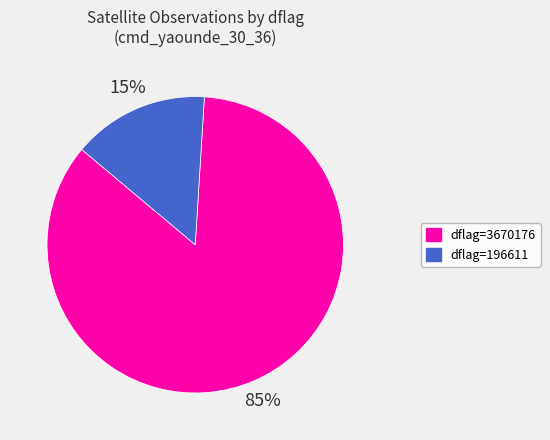

To the nearest percent, what is the average slice percentage?

50%